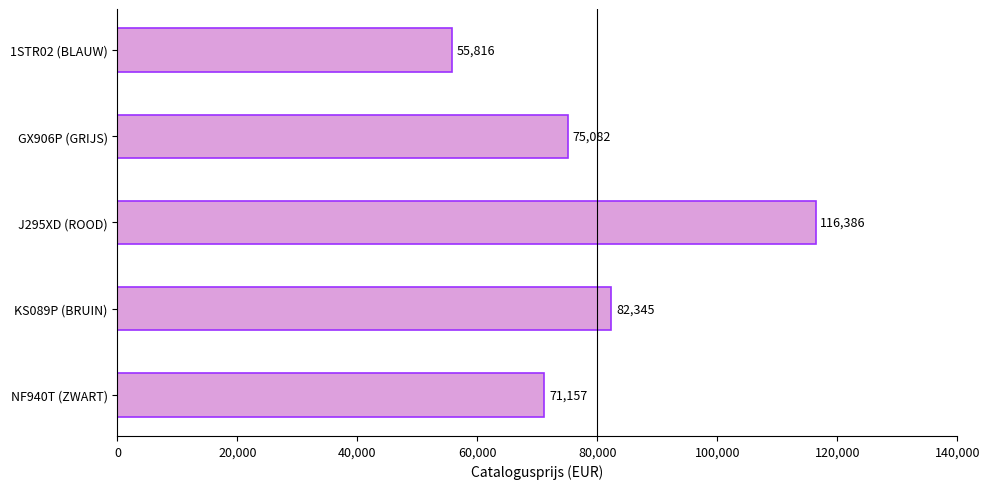

List the labels in order of value, smallest first.

1STR02 (BLAUW), NF940T (ZWART), GX906P (GRIJS), KS089P (BRUIN), J295XD (ROOD)